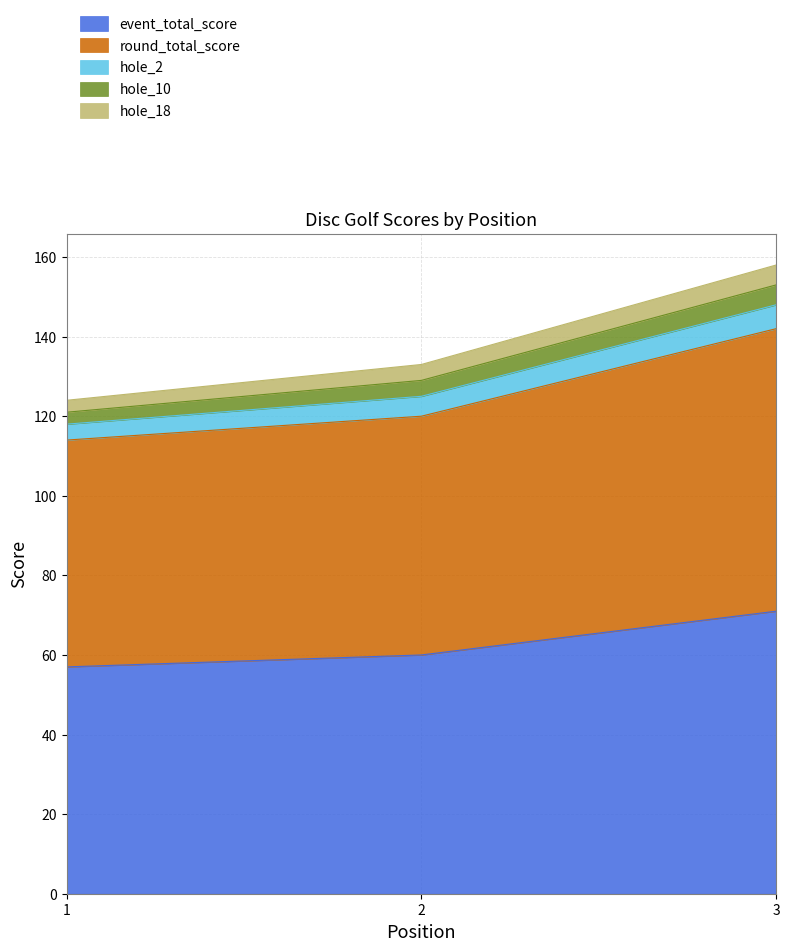

Read the event_total_score value at 2.

60